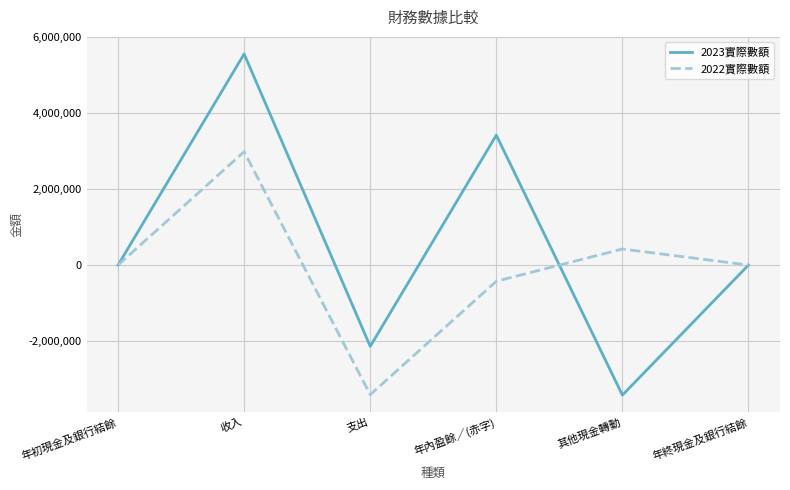

Does the chart have visible grid lines?

Yes